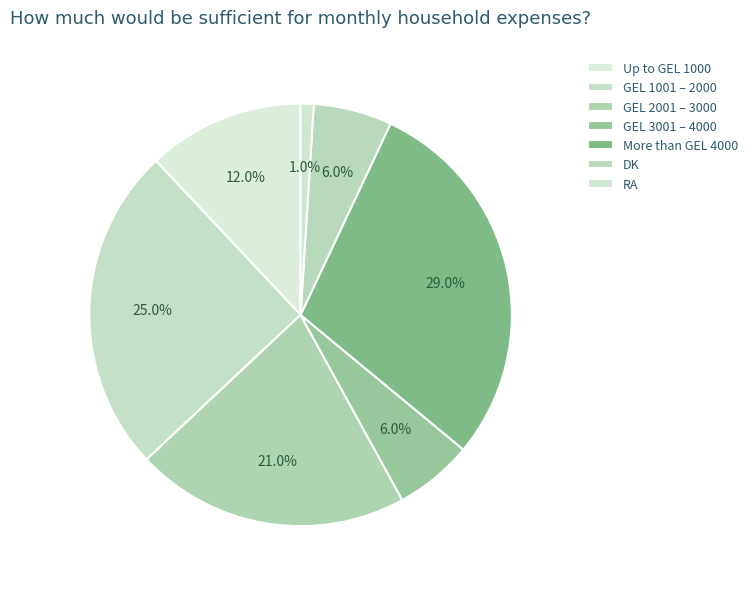

Rank the categories by value from lowest to highest.

RA, GEL 3001 – 4000, DK, Up to GEL 1000, GEL 2001 – 3000, GEL 1001 – 2000, More than GEL 4000